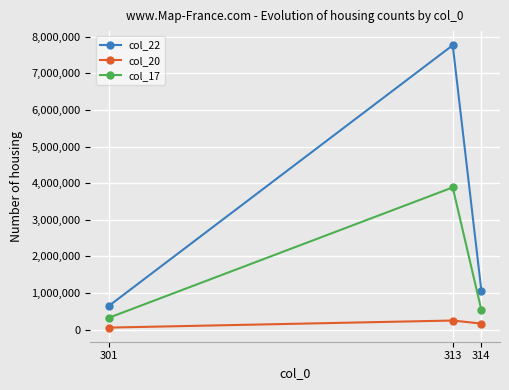

What value does the col_20 series have at 314, to the nearest 50?

164500